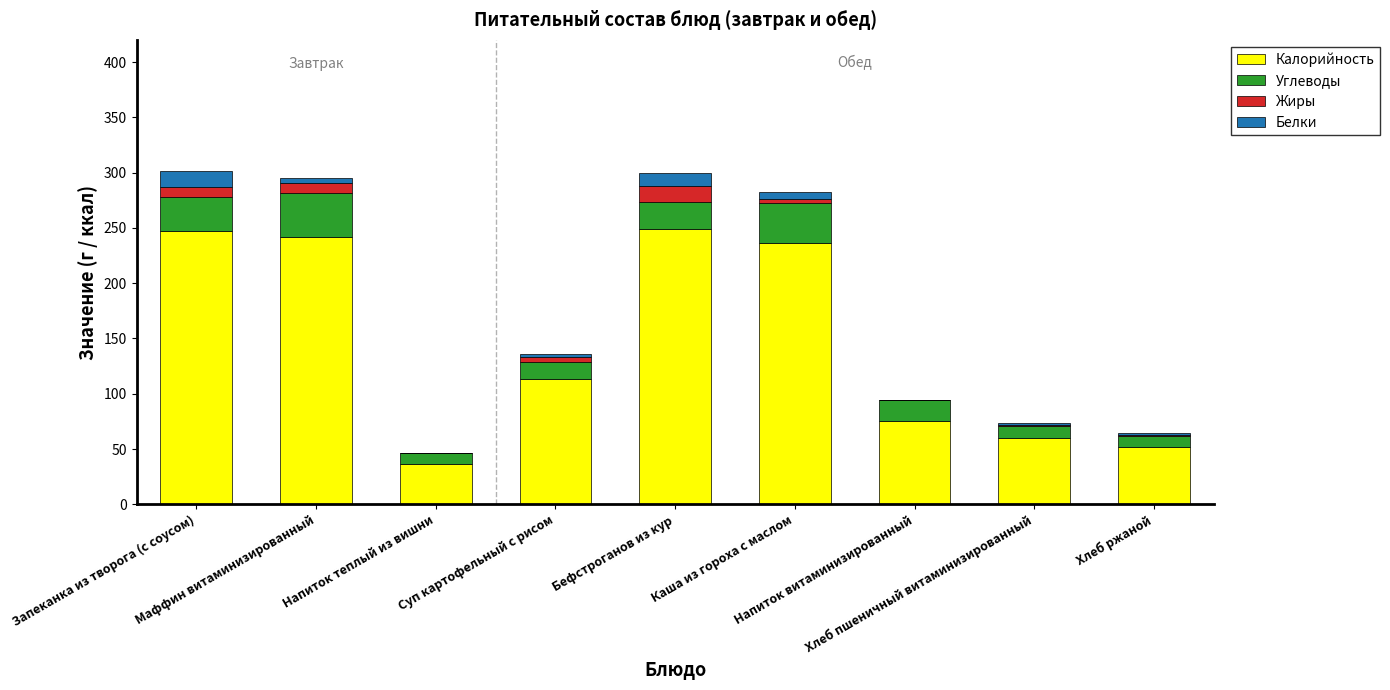

What is the difference between the second highest and minimum values in the Калорийность series?

210.5